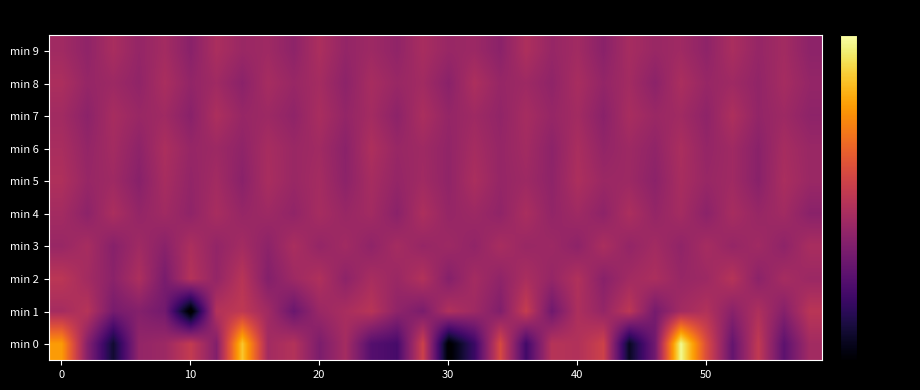

Which series has the largest range (max minus min)?

min 0